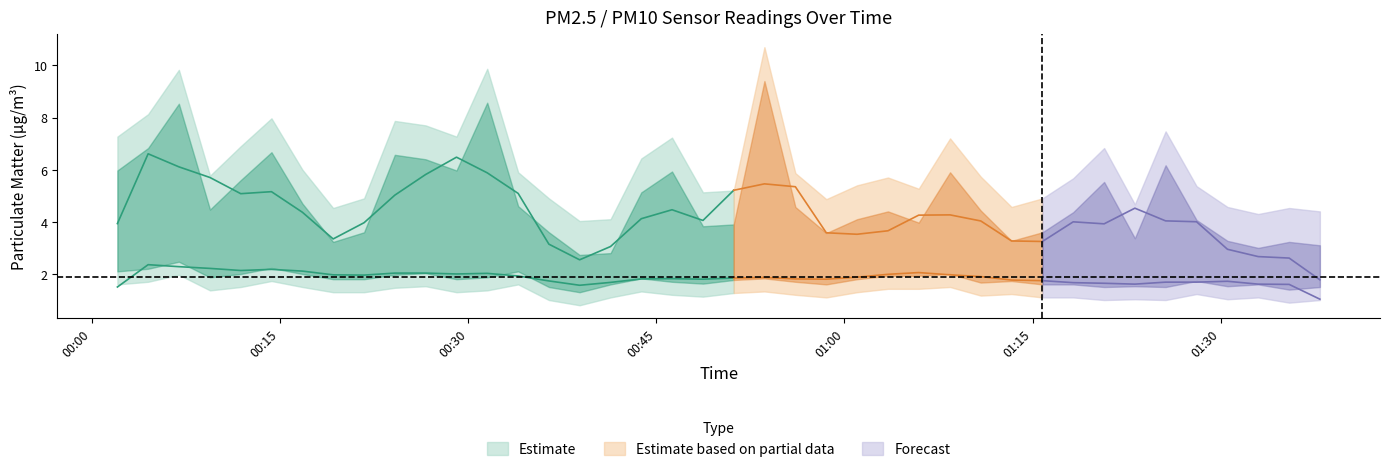

Does the chart have visible grid lines?

No